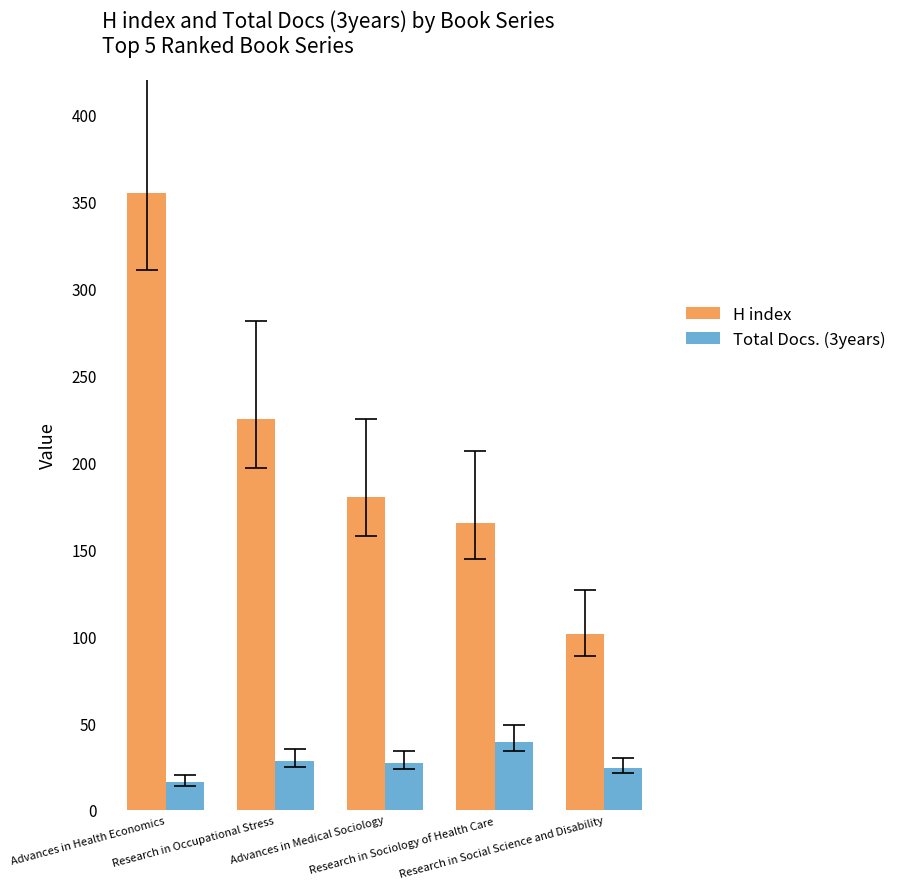

Rank the series by their maximum value, from lowest to highest.

Total Docs. (3years), H index